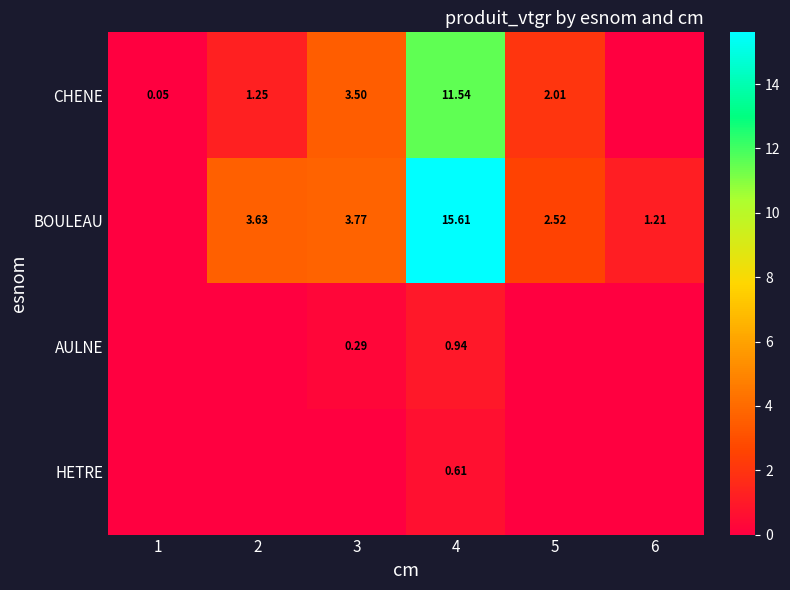

What is the average value of the BOULEAU series?

4.5